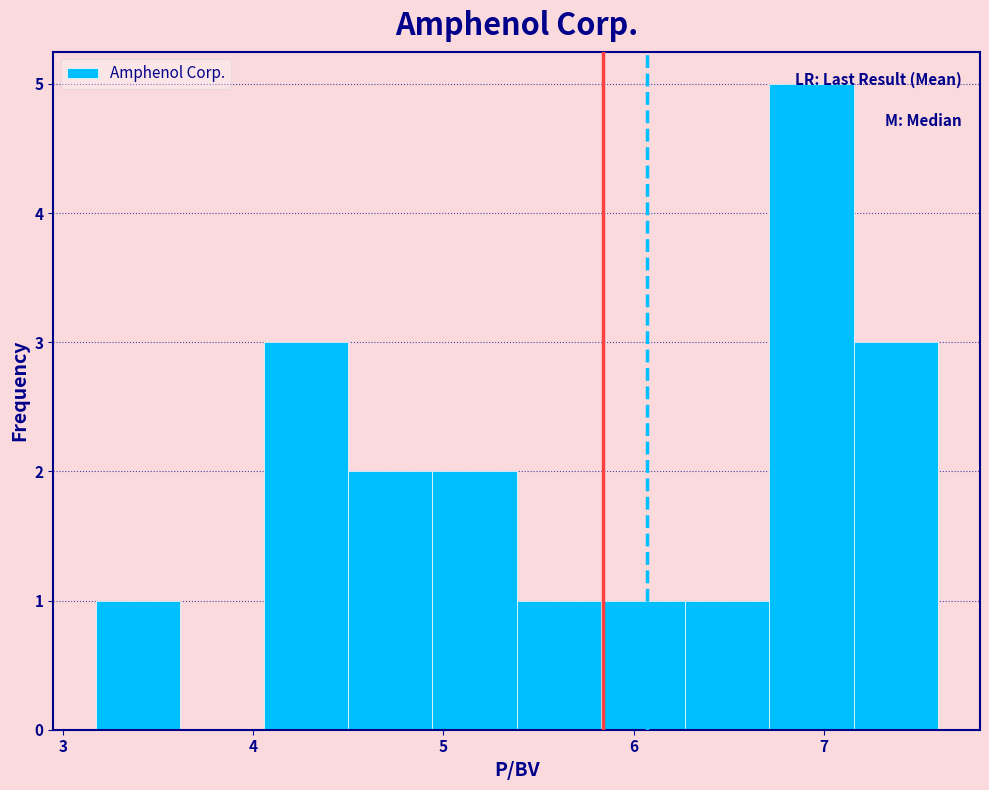

Reading left to right, transcribe this chart: for each bar, give the range it covers on the x-axis and its height. Neither the bar edges nor the heights are printed on the chart, so give them approximately, as read against the axes.

3.2 to 3.6: 1
3.6 to 4.1: 0
4.1 to 4.5: 3
4.5 to 4.9: 2
4.9 to 5.4: 2
5.4 to 5.8: 1
5.8 to 6.3: 1
6.3 to 6.7: 1
6.7 to 7.2: 5
7.2 to 7.6: 3